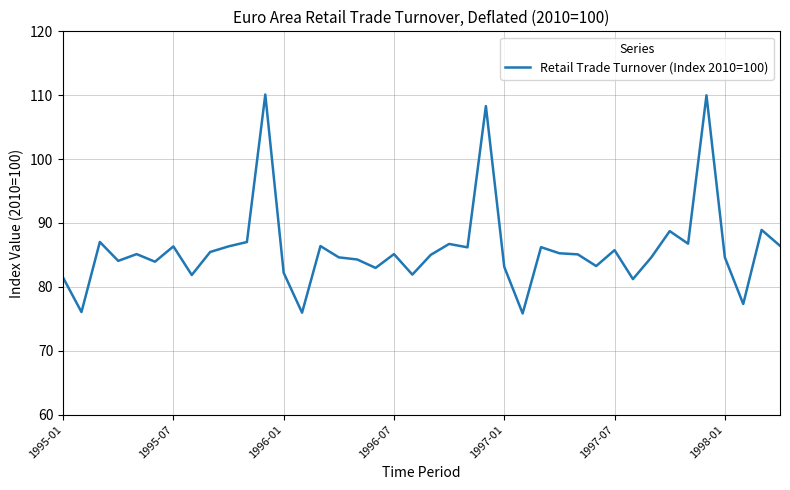

What is the difference between the maximum and minimum values?

34.3